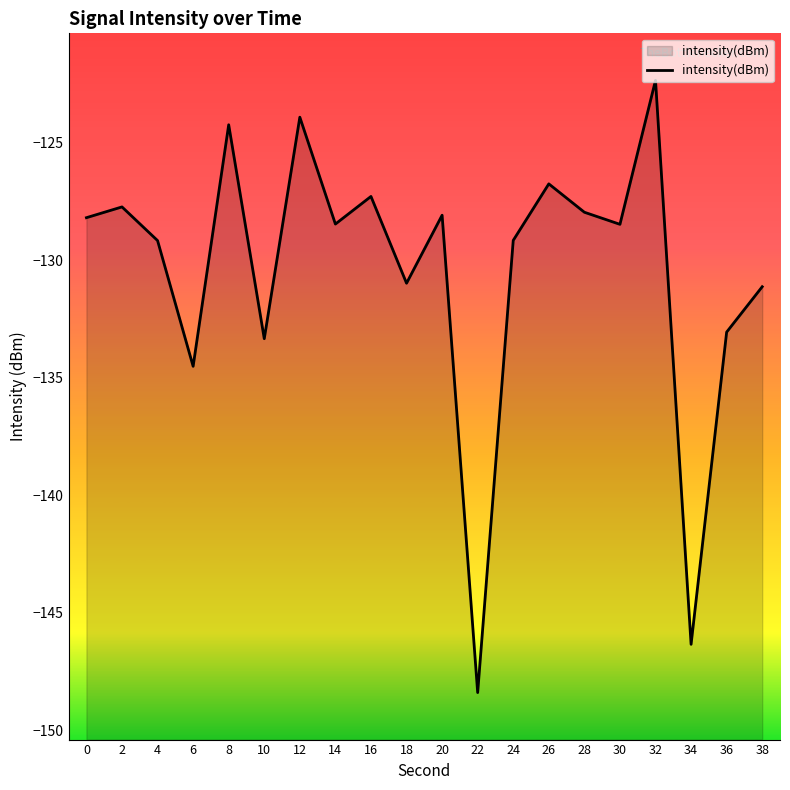

Rank the categories by value from highest to lowest.

32, 12, 8, 26, 16, 2, 28, 20, 0, 14, 30, 24, 4, 18, 38, 36, 10, 6, 34, 22